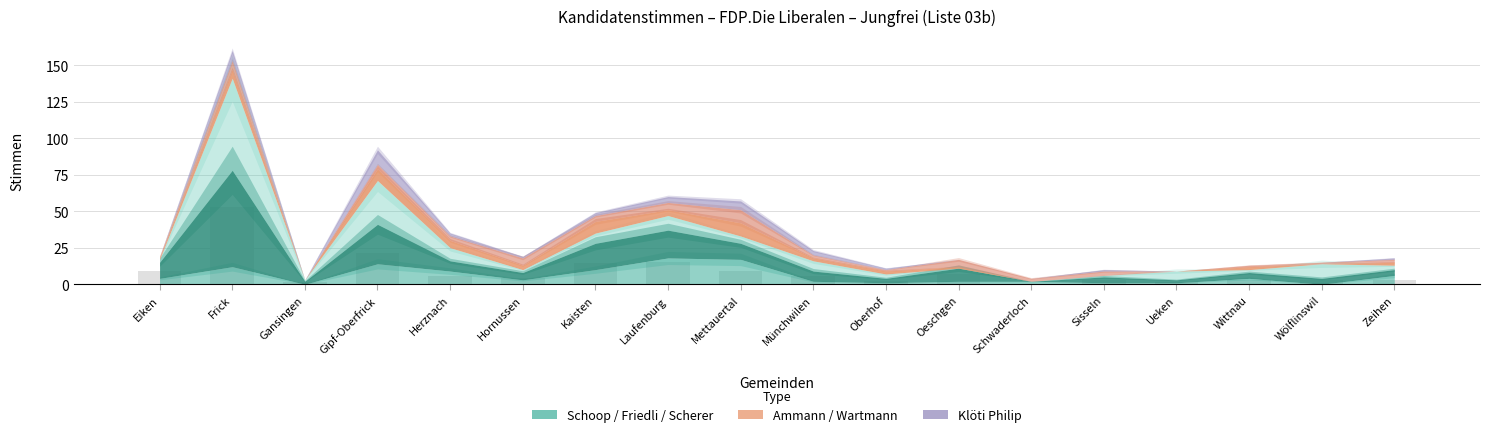

What is the greatest value displayed?

52.8